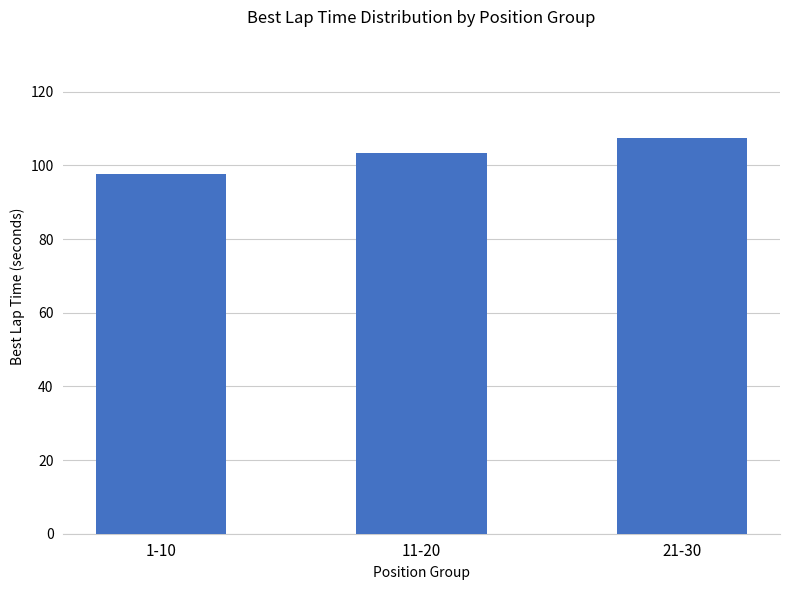

What is the change in value from 11-20 to 21-30?

+4.0